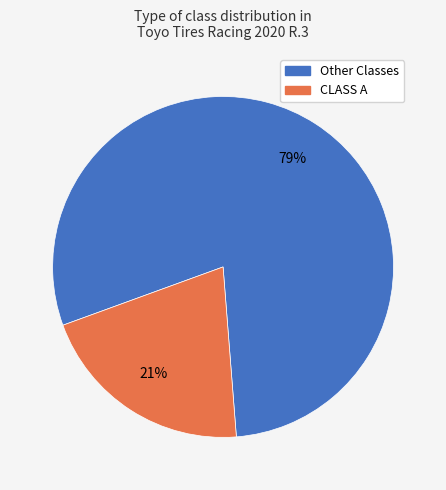

To the nearest percent, what is the average slice percentage?

50%